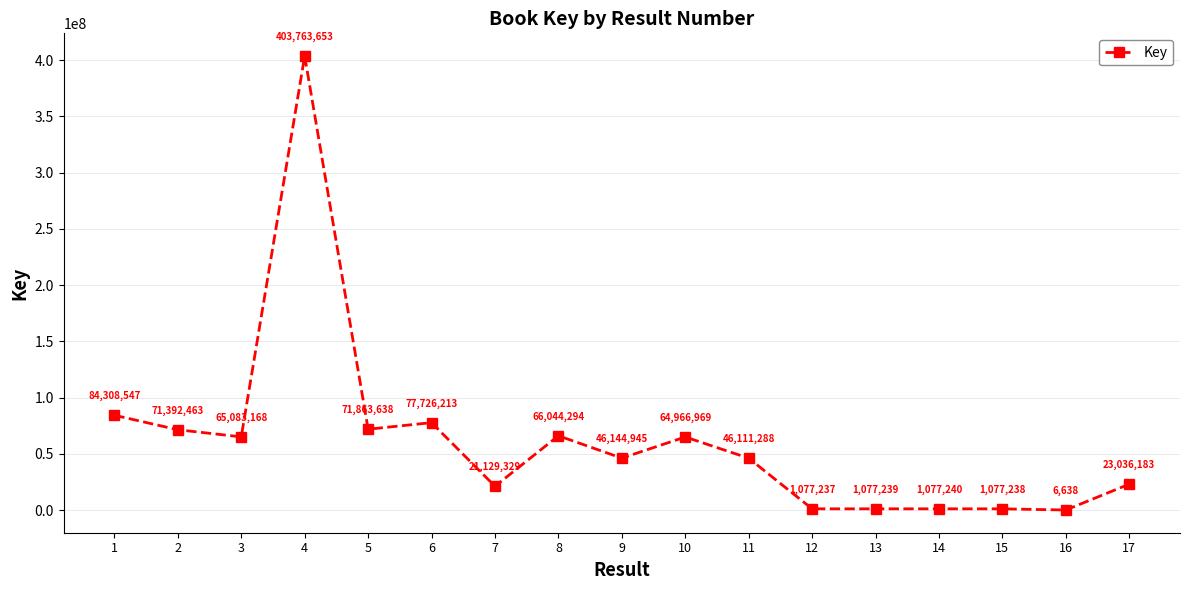

Which category has the highest value across all series?

4